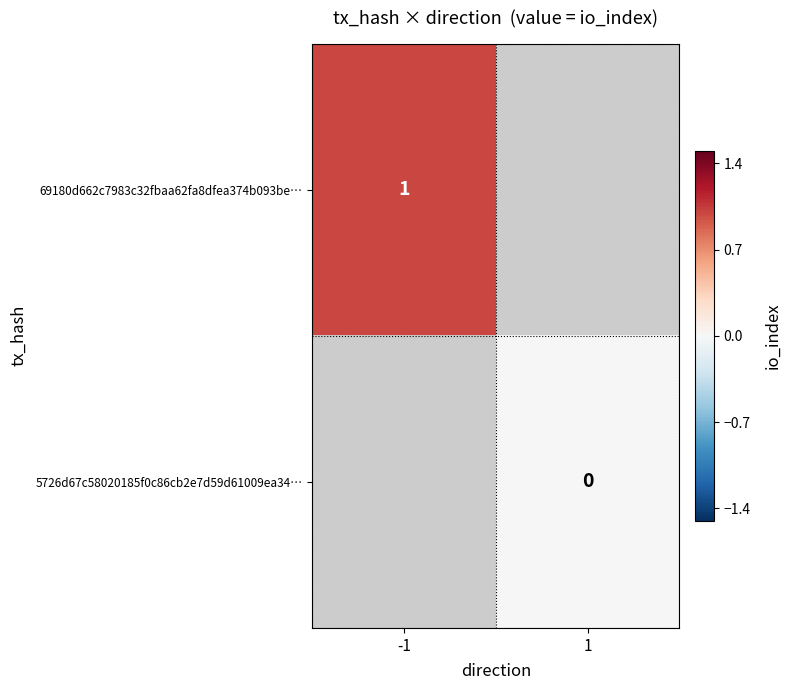

At which category does the chart reach its peak across all series?

-1